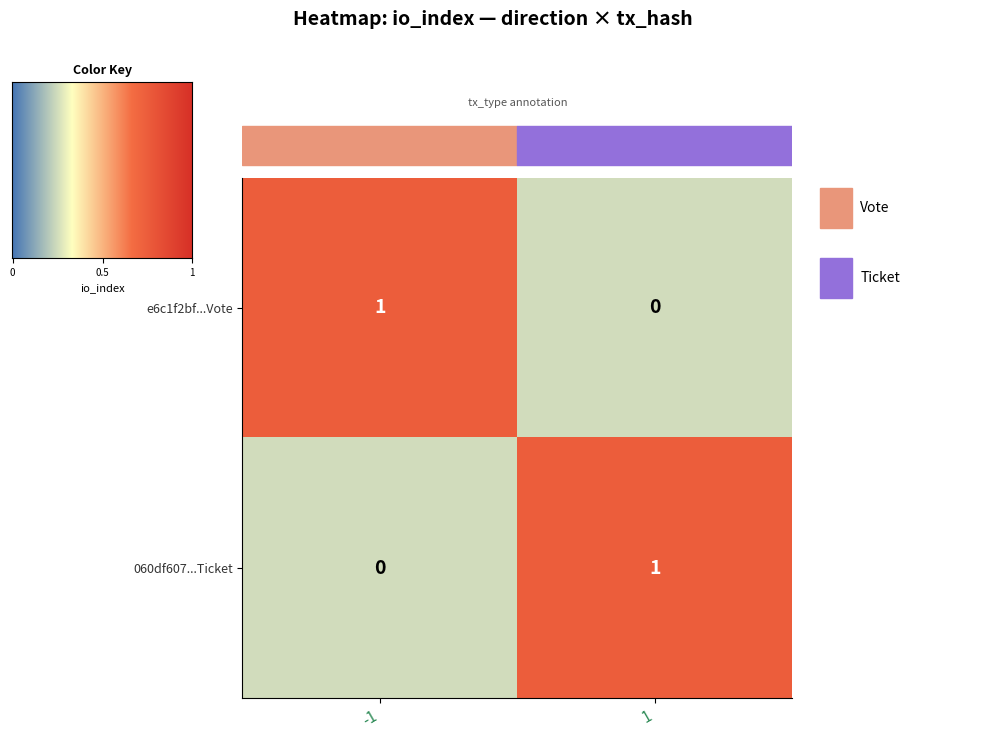

The 060df607...Ticket series shows 0 at -1. True or false?

True